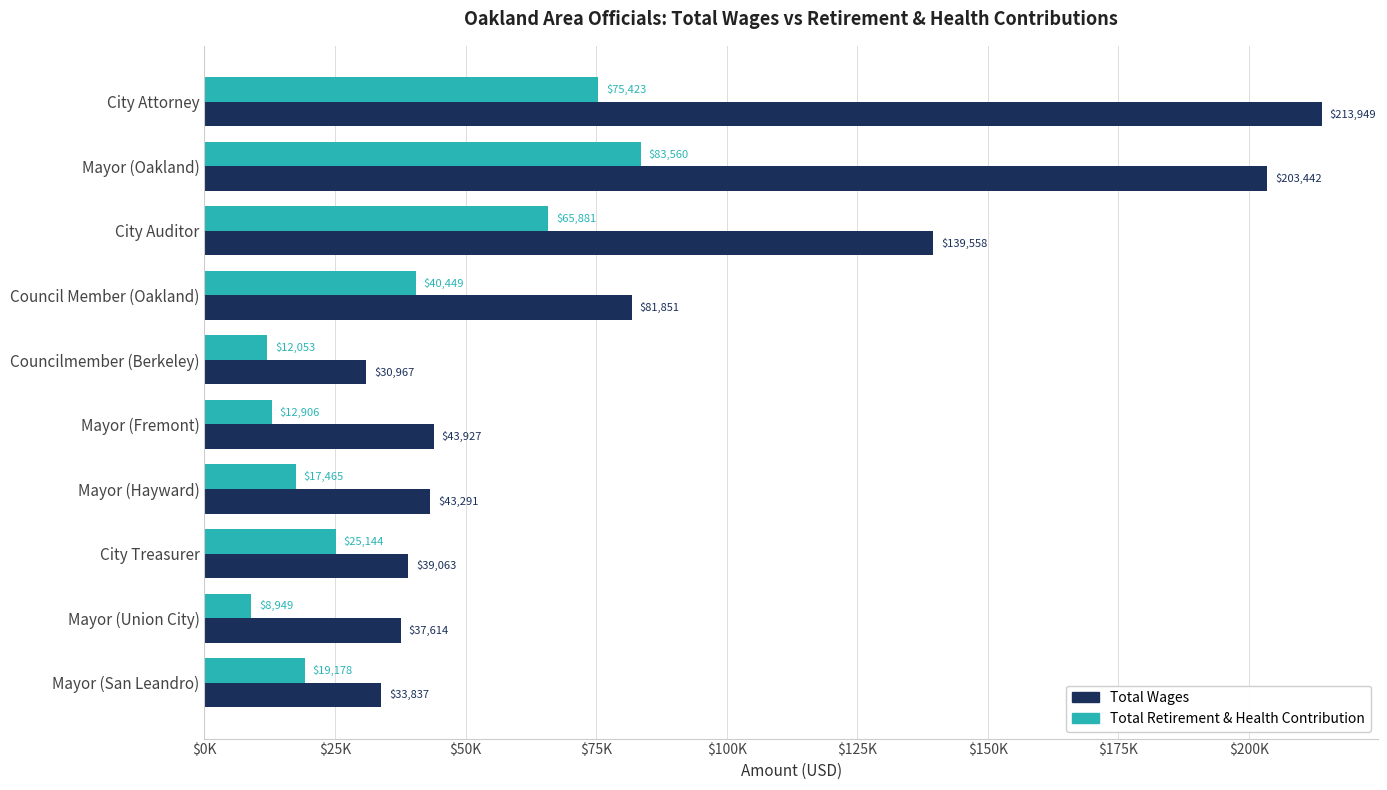

What are all the series names shown in the legend?

Total Wages, Total Retirement & Health Contribution